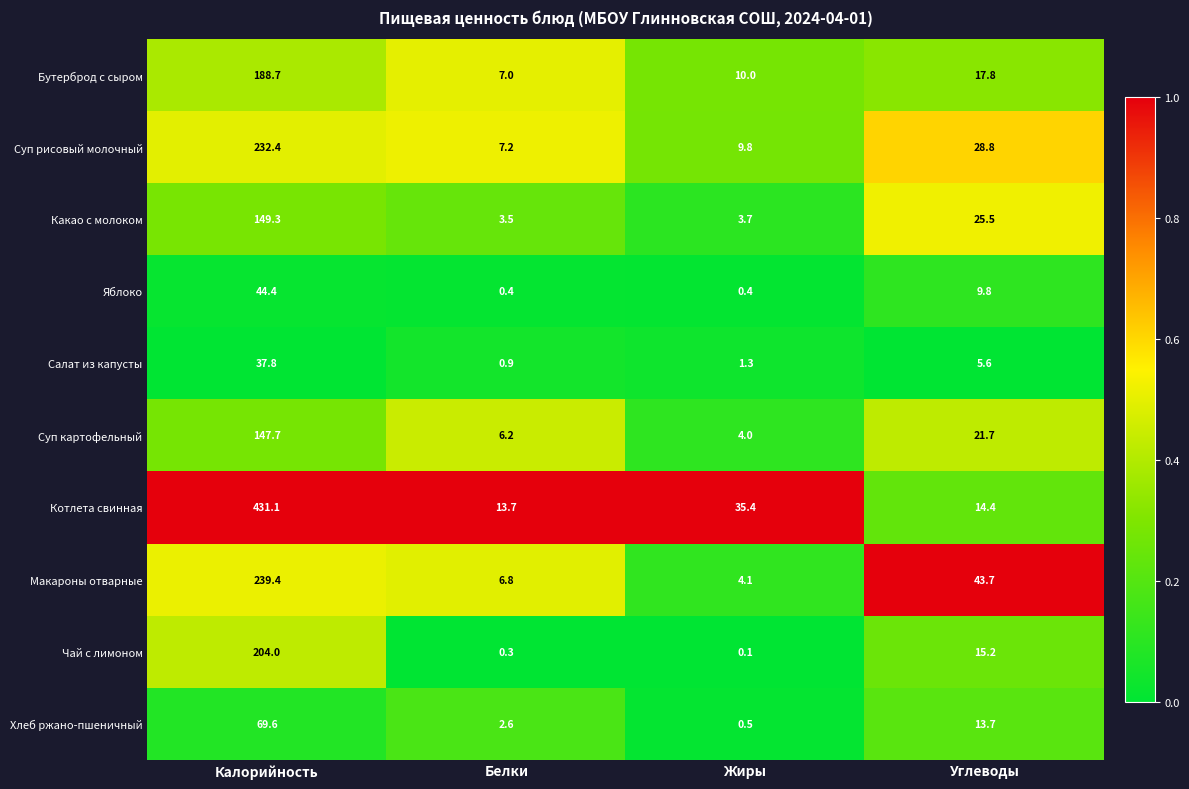

Is it true that Бутерброд с сыром equals 2.7 at Белки?

False